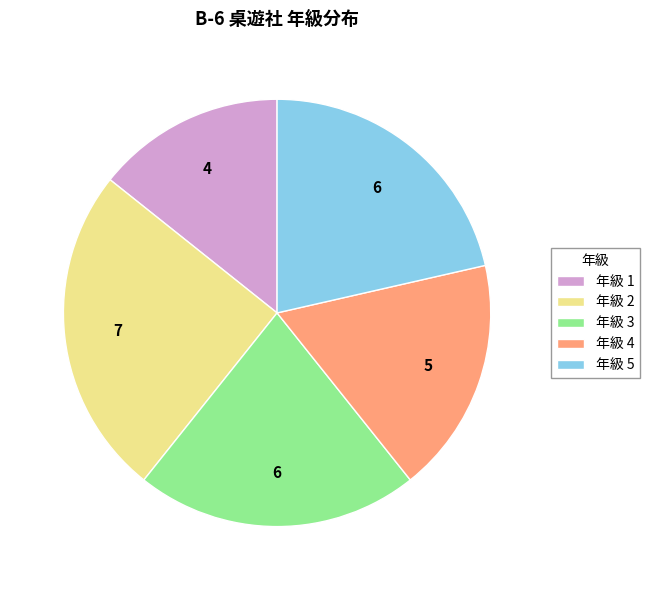

How many segments does this pie chart have?

5